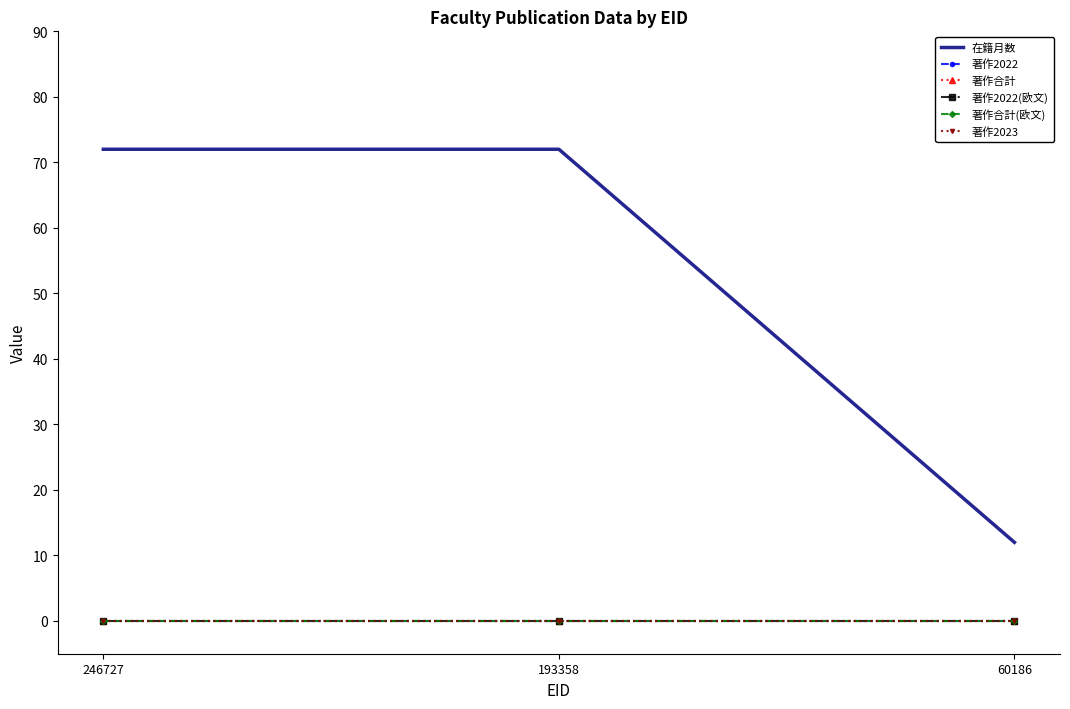

The value of 著作合計 at 246727 is 0. True or false?

True